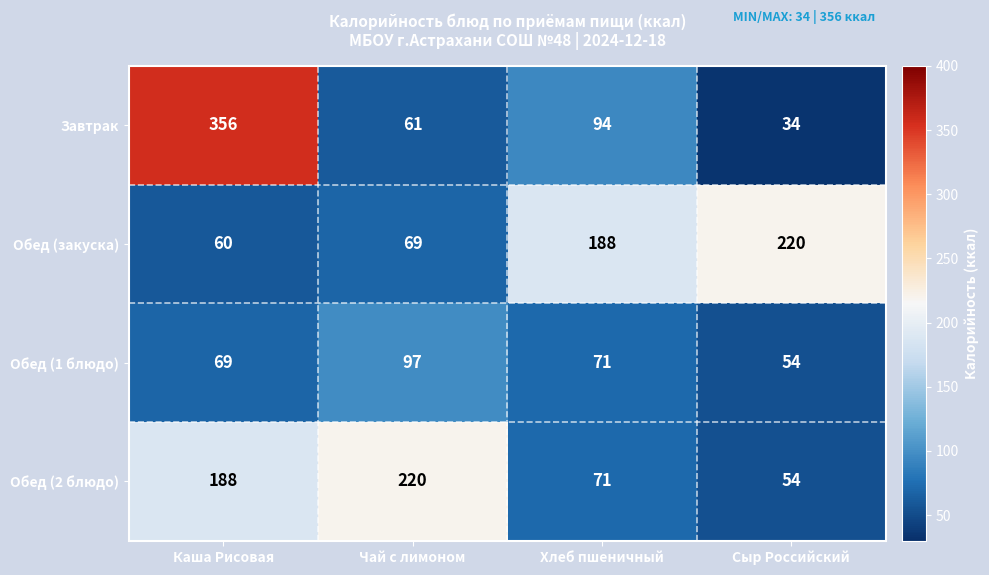

List the labels in order of Завтрак value, largest first.

Каша Рисовая, Хлеб пшеничный, Чай с лимоном, Сыр Российский